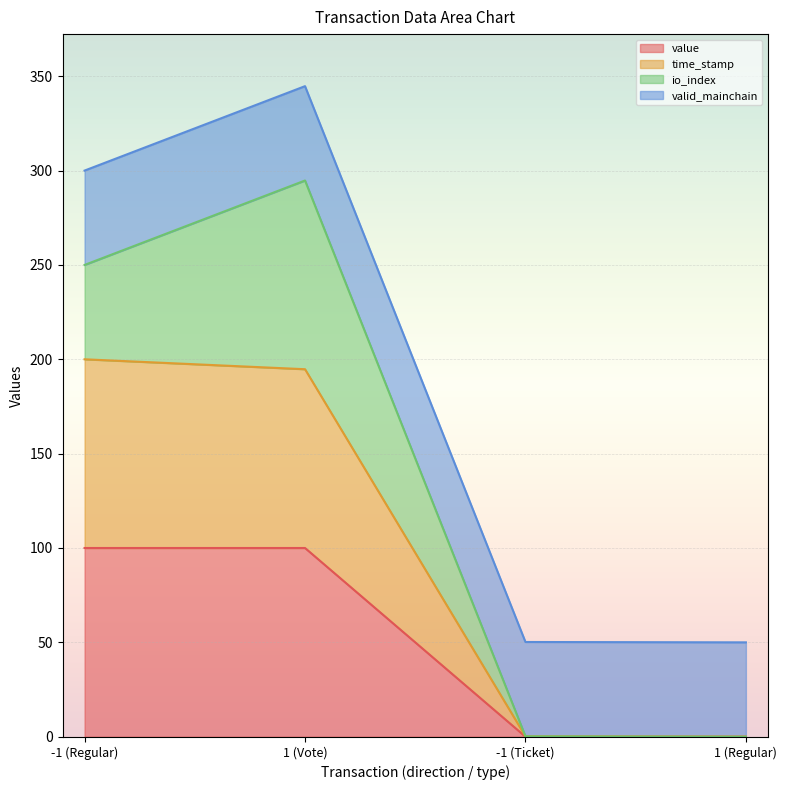

At which category is the sum across all series the highest?

1 (Vote)